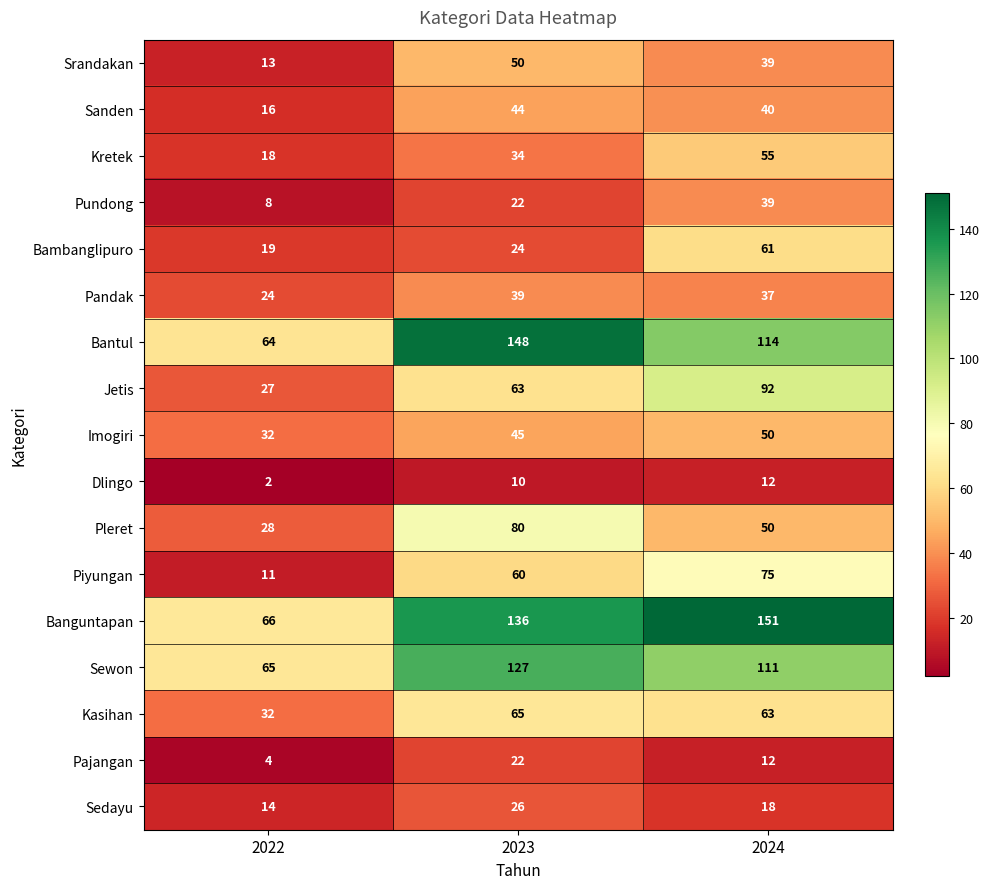

What is the difference between the Pleret values at 2023 and 2022?

52